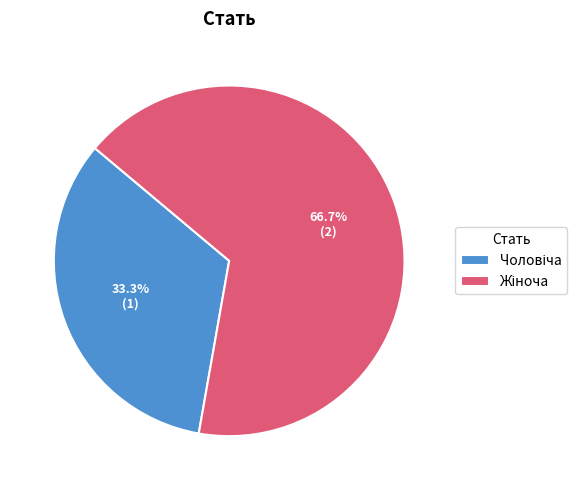

Does any single category account for the majority?

Yes